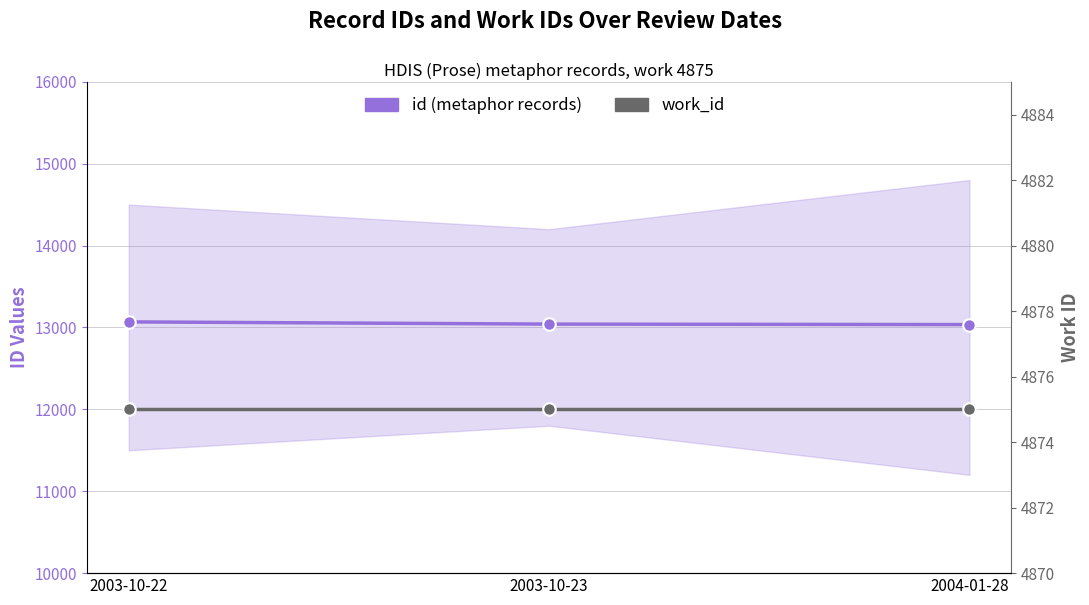

Between 2003-10-22 and 2003-10-23, which series saw the biggest shift?

id (metaphor records)